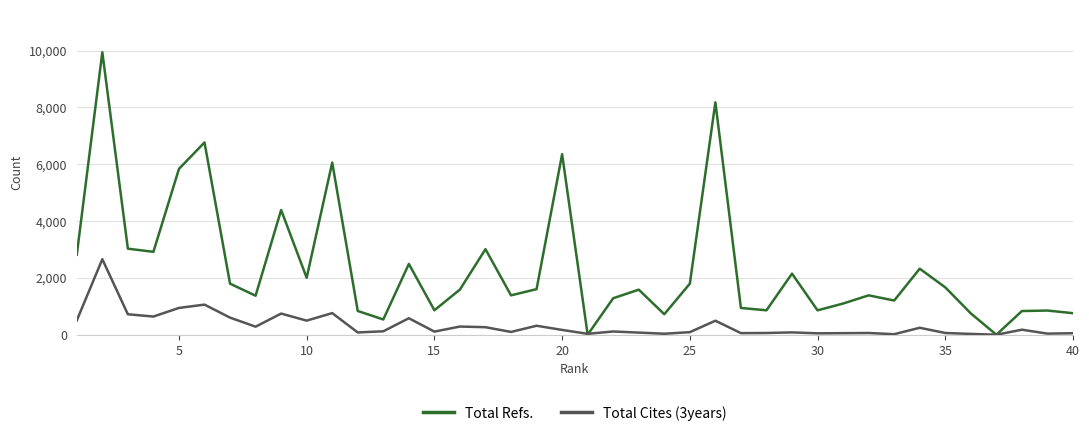

How many distinct data groups are displayed?

2